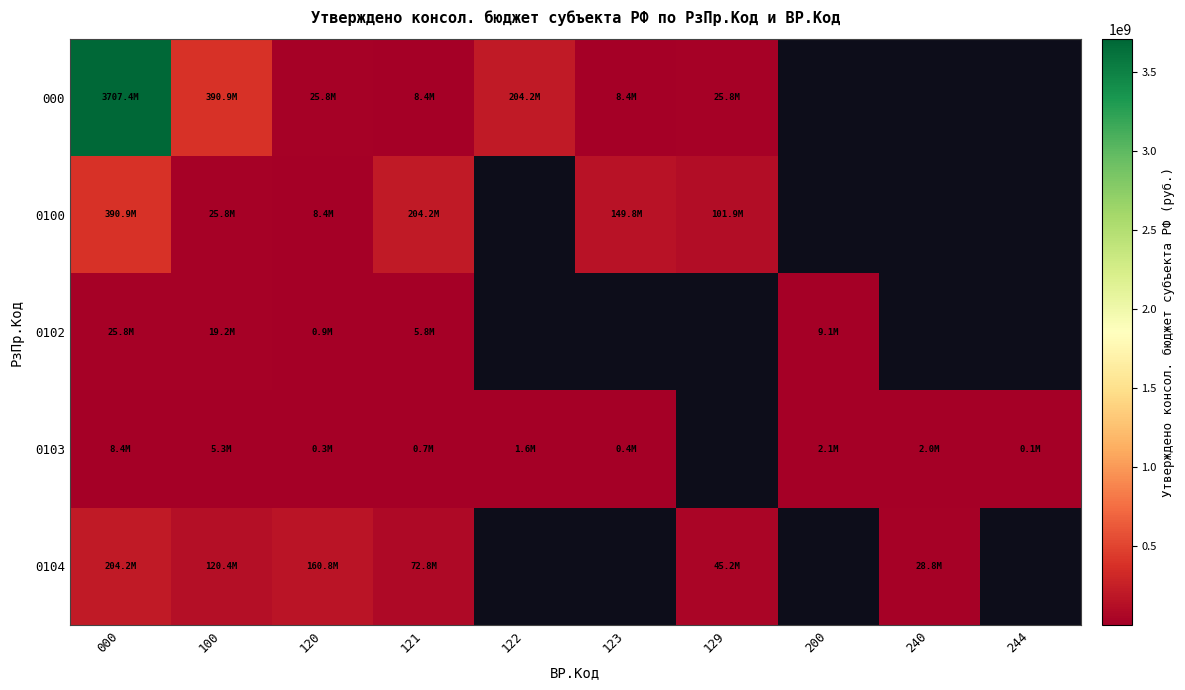

At which label does 0100 reach its peak?

000